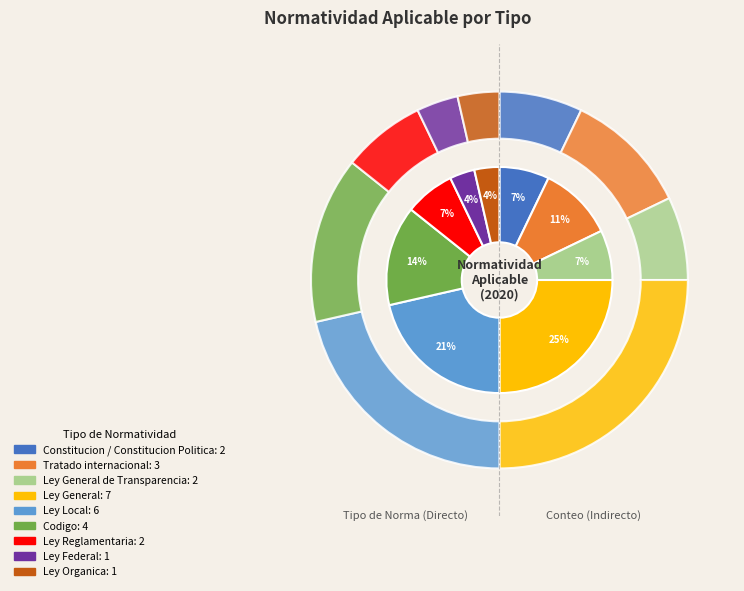

What percentage do Ley Federal and Ley Reglamentaria together represent?

10.7%